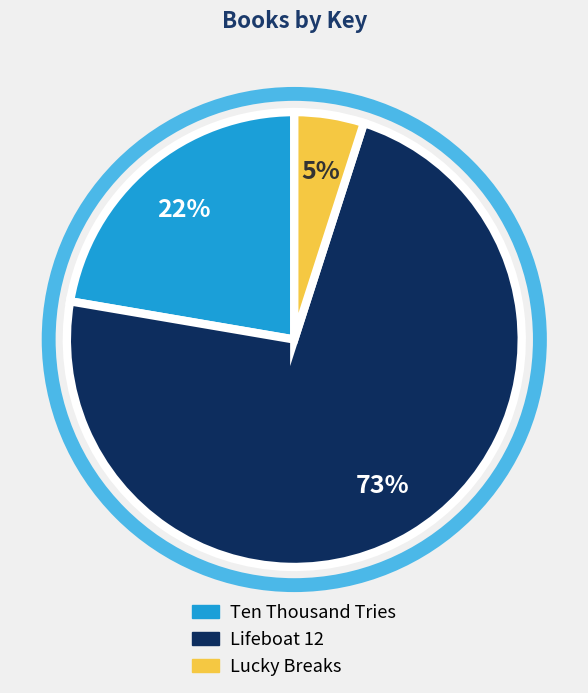

Do Lucky Breaks and Ten Thousand Tries together represent more than half of the pie?

No